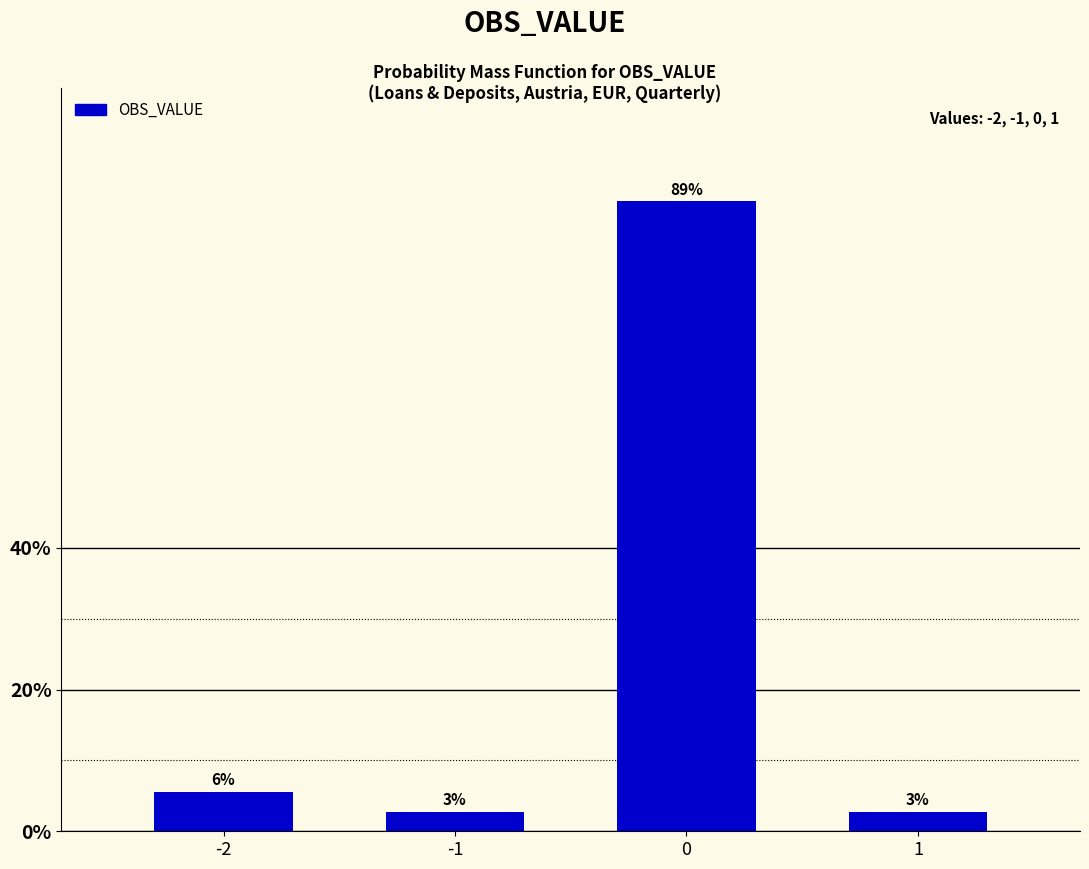

How many bars are there in total?

4